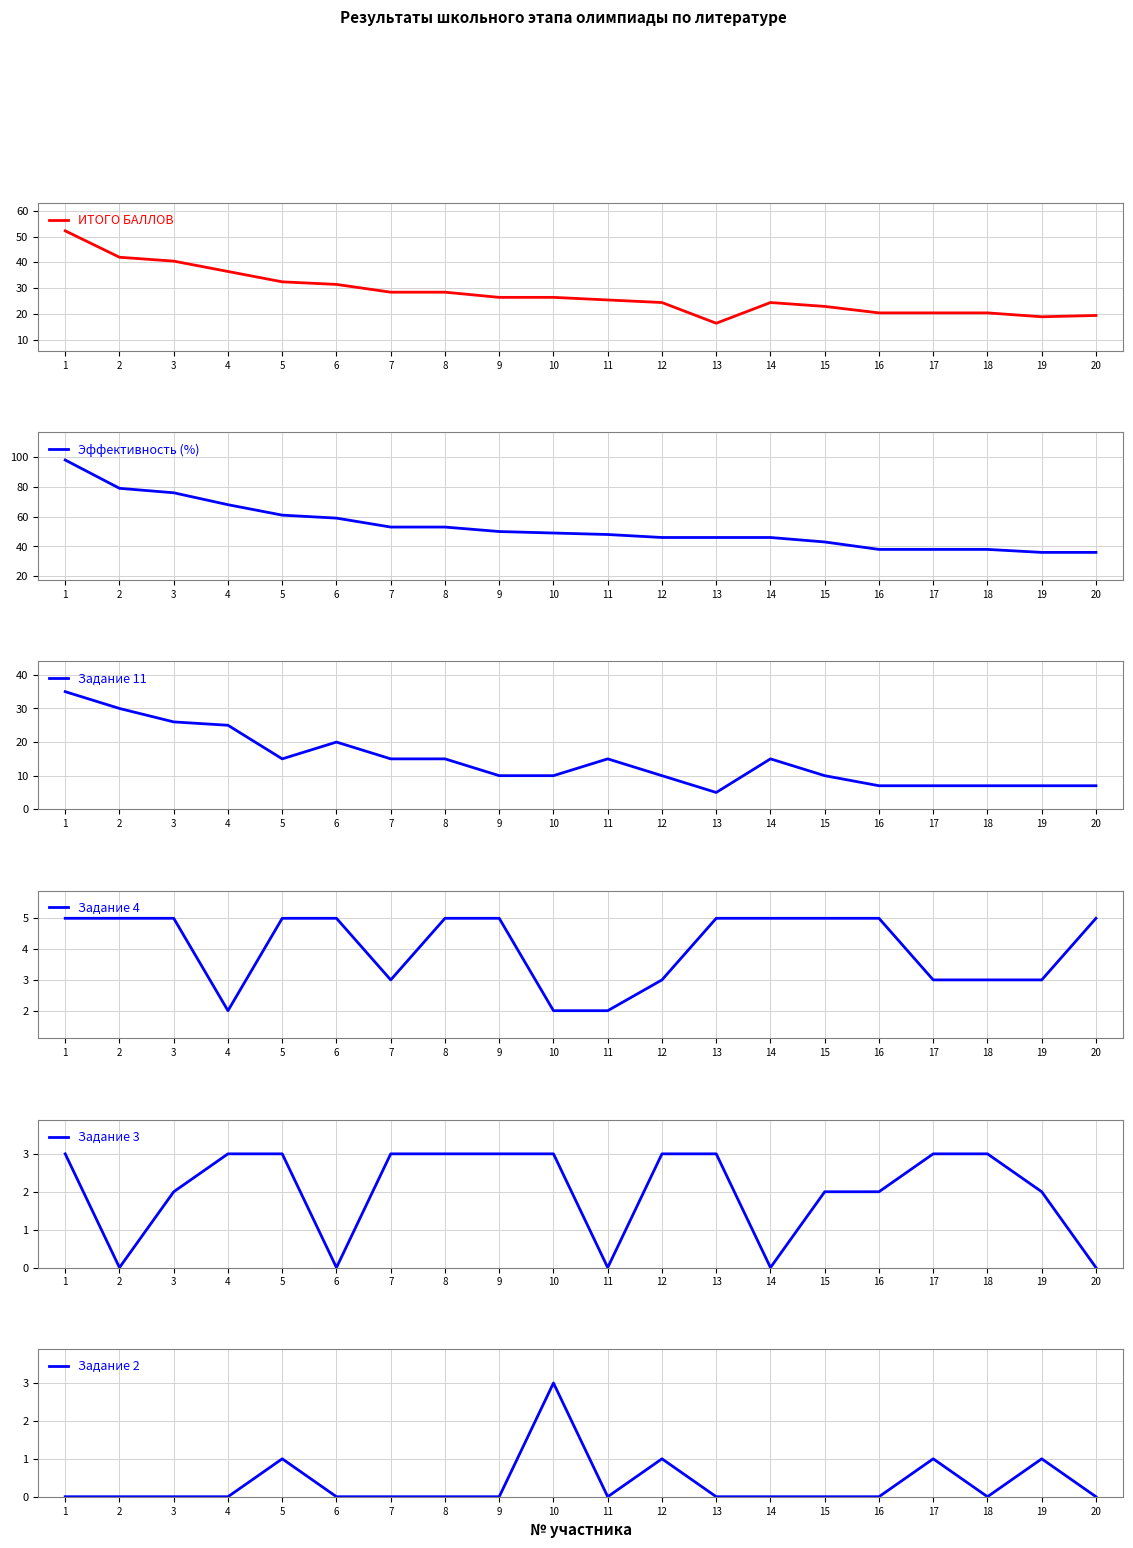

True or false: Задание 4 and ИТОГО БАЛЛОВ cross at least once.

False